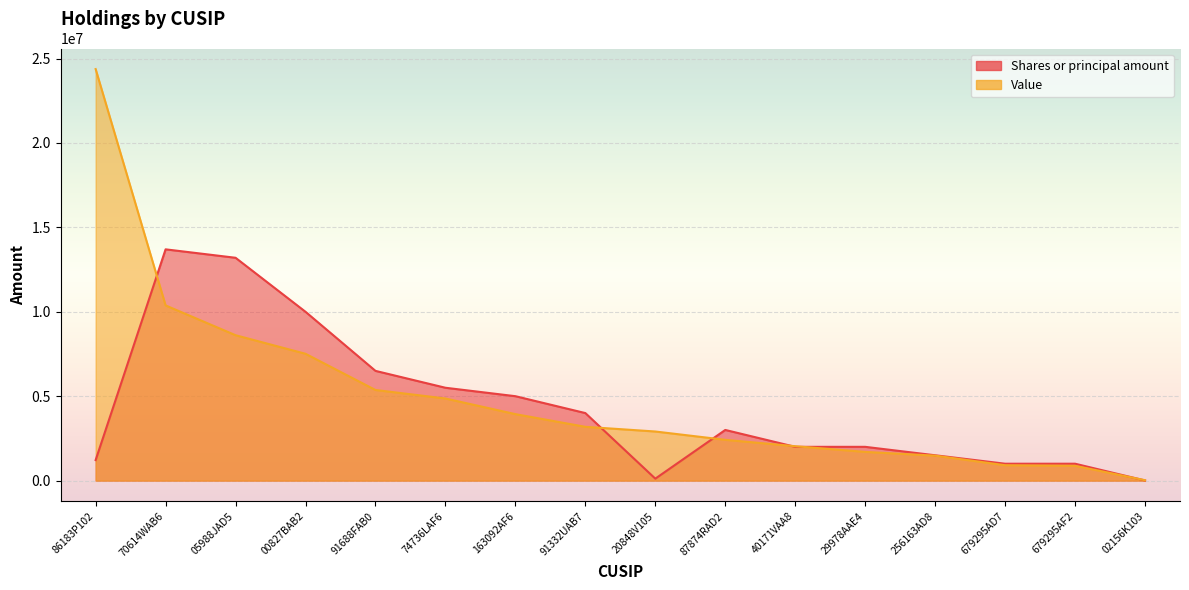

What value does the Shares or principal amount series have at 91332UAB7, to the nearest 10?

4000000